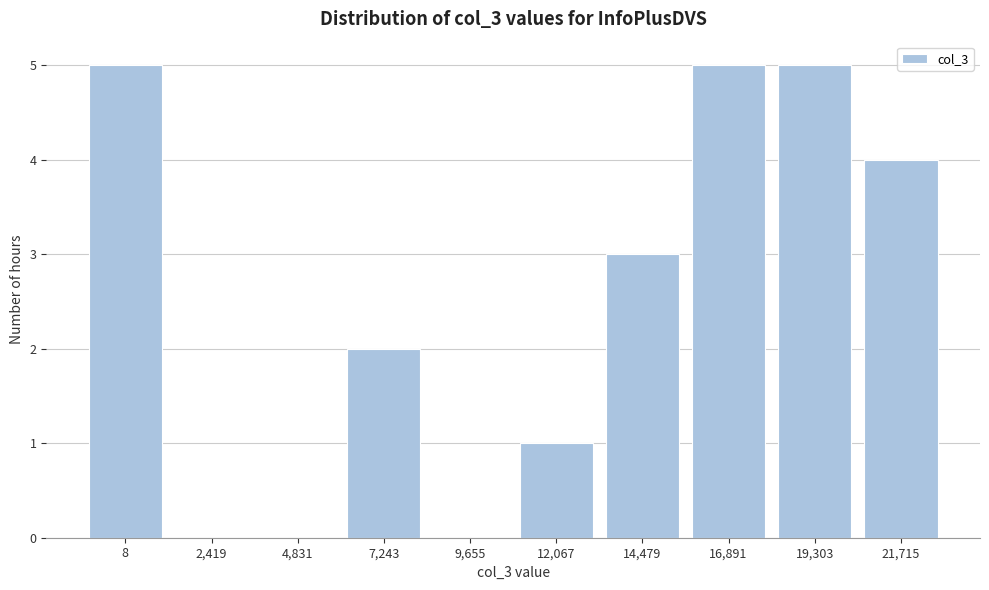

Reading right to left, list all the values displayed in this chart.

21,715=4	19,303=5	16,891=5	14,479=3	12,067=1	9,655=0	7,243=2	4,831=0	2,419=0	8=5